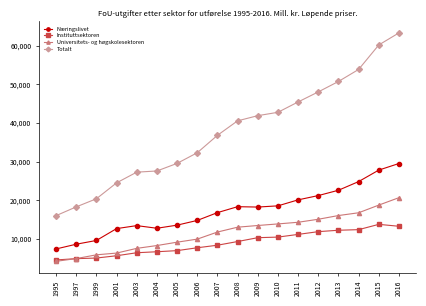

True or false: Universitets- og høgskolesektoren and Næringslivet cross at least once.

False